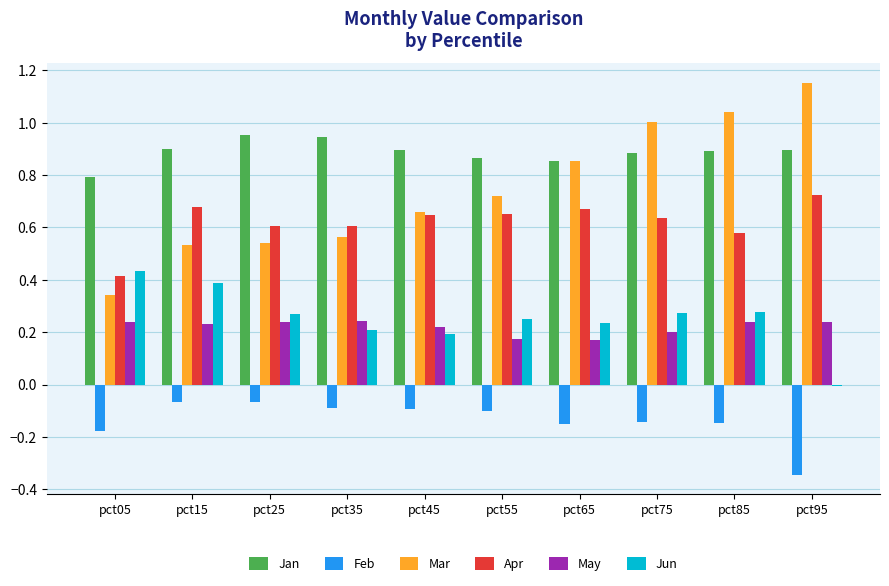

What is the sum of all Mar values?

7.4